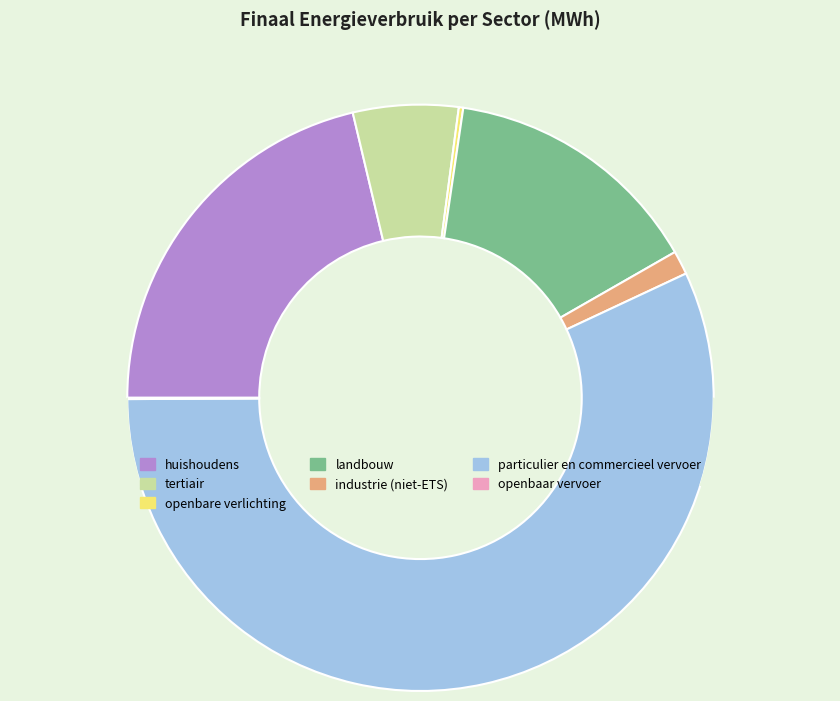

Count the number of slices in the pie.

7